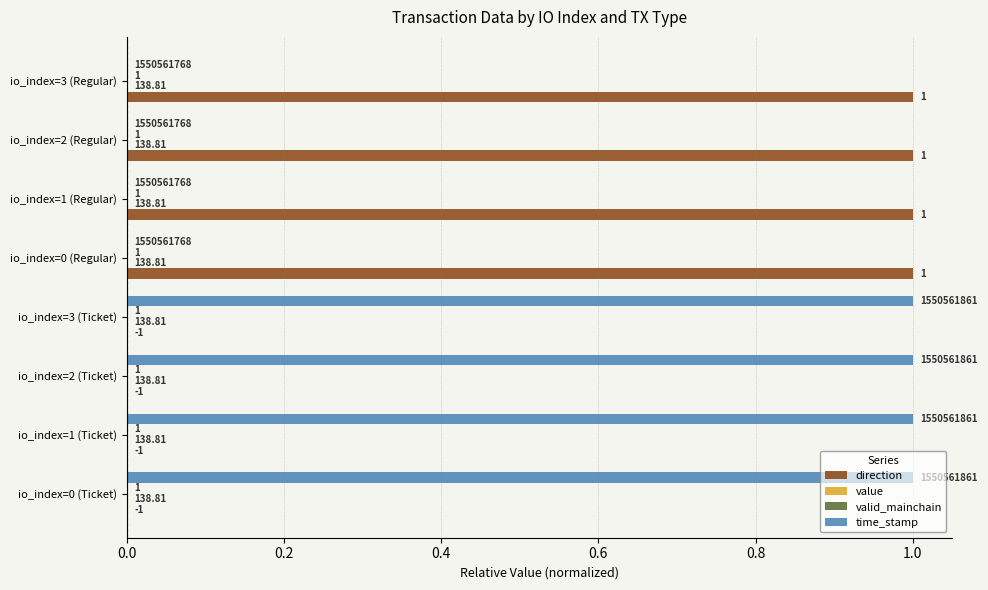

How many bars are there in total?

32